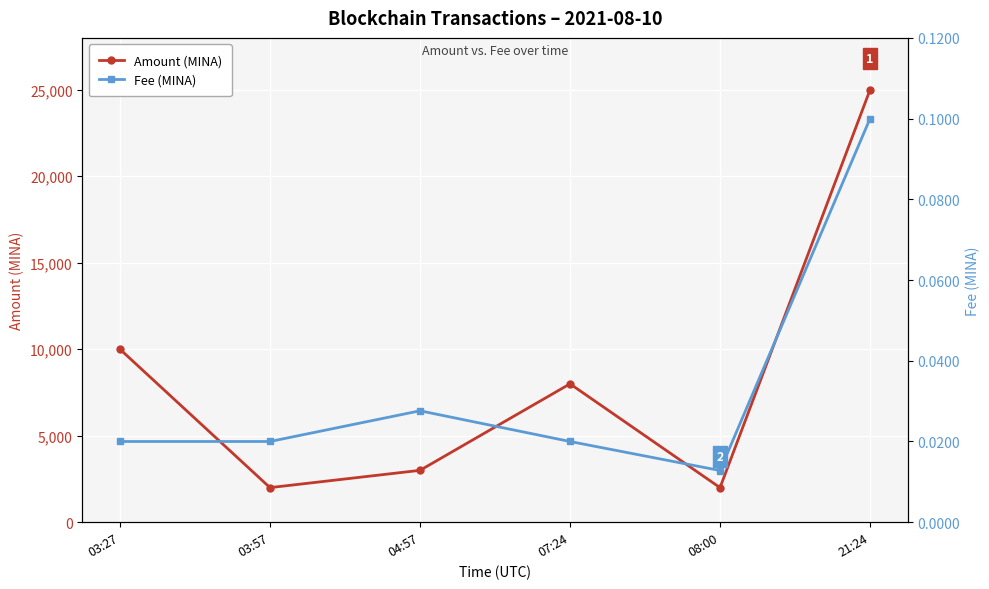

What is the difference between the maximum and second lowest values in the Amount (MINA) series?

22997.1